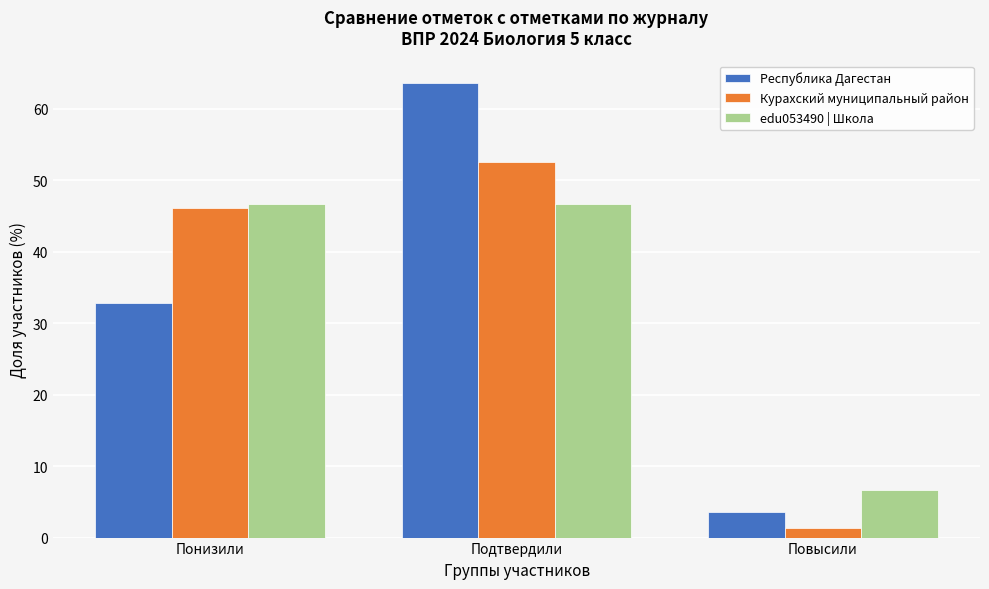

Is the value of Республика Дагестан at Повысили greater than the value of edu053490 | Школа at Повысили?

No